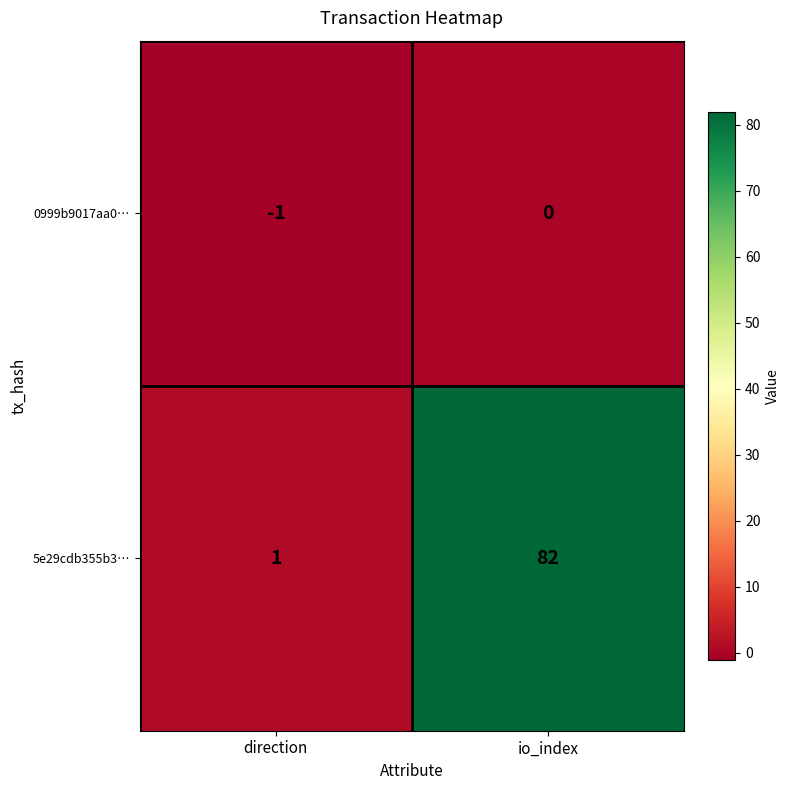

What is the spread (max minus min) of values at io_index?

82